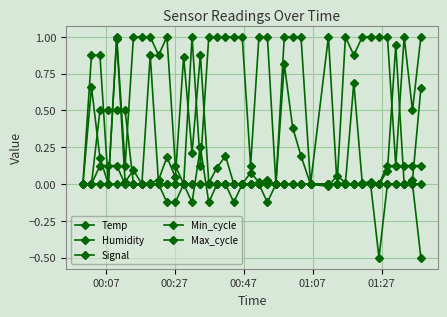

Is this an area chart (filled region under the line)?

No